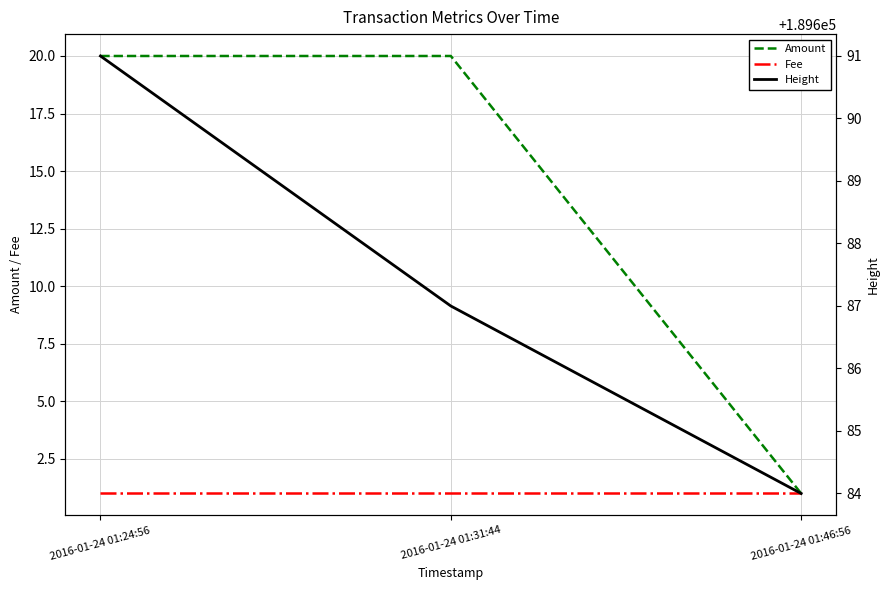

What position from the right is 2016-01-24 01:31:44?

2